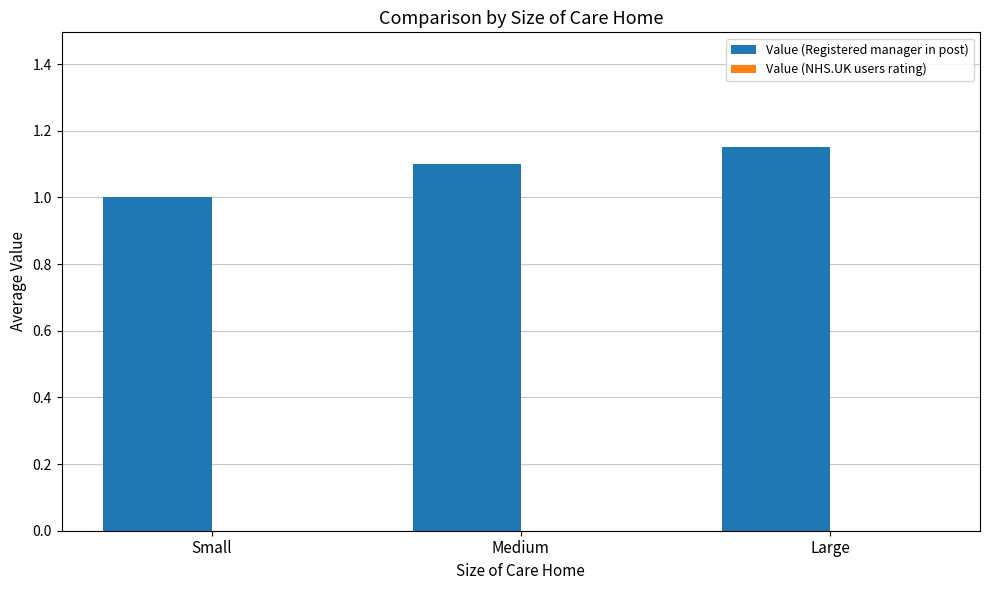

What is the minimum value shown in the chart?

1.0